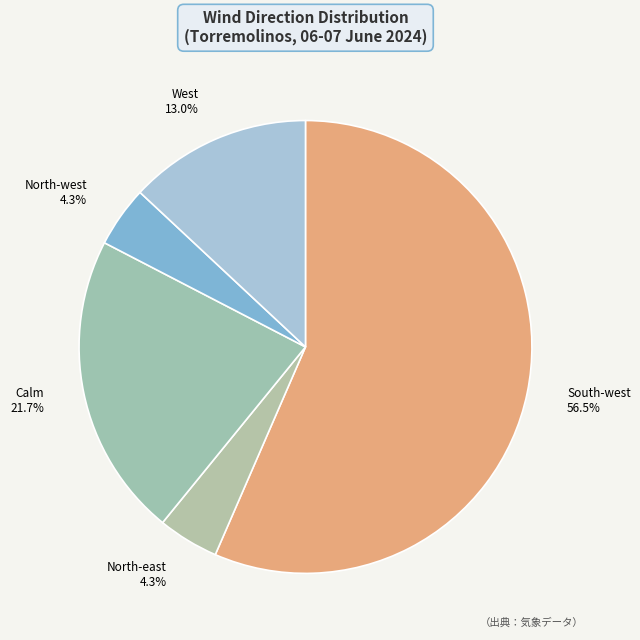

What percentage do Calm and West together represent?

34.8%